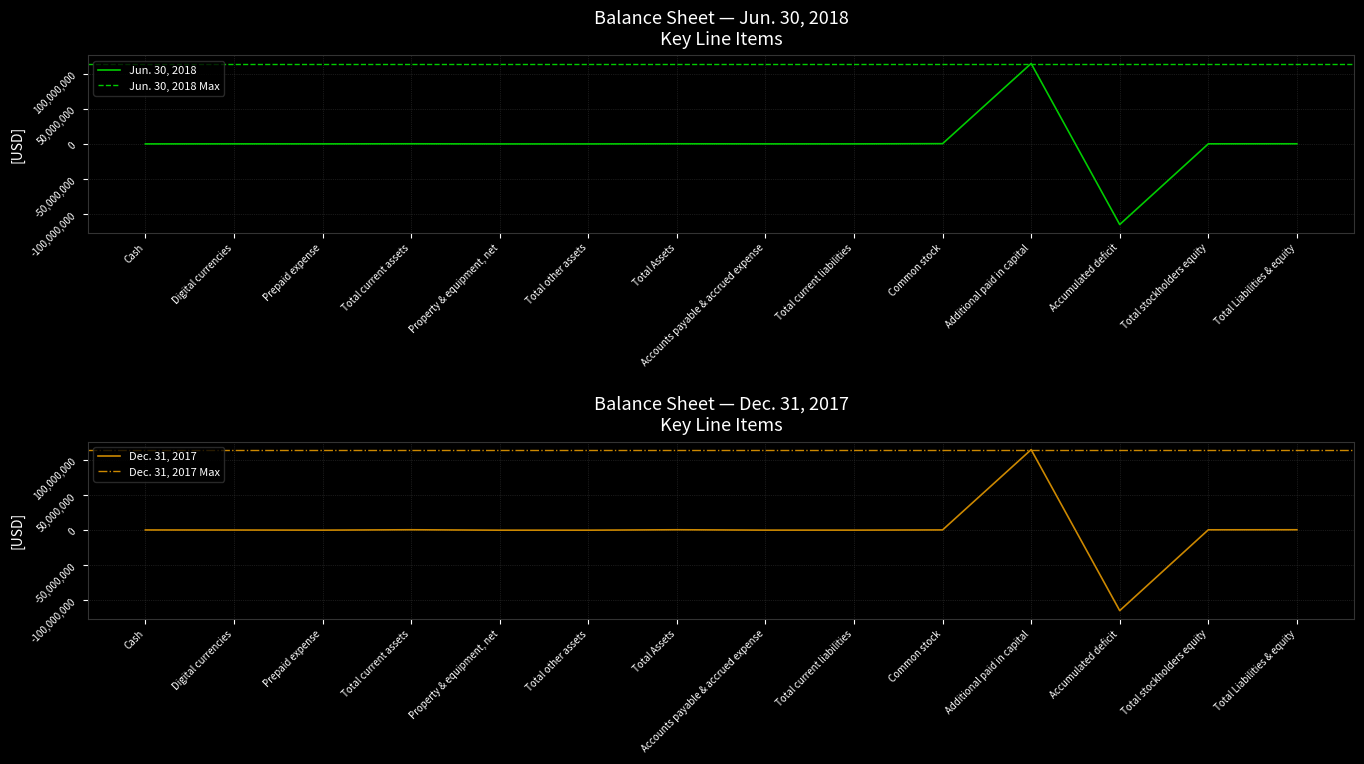

How many positive values does the Dec. 31, 2017 series have?

13